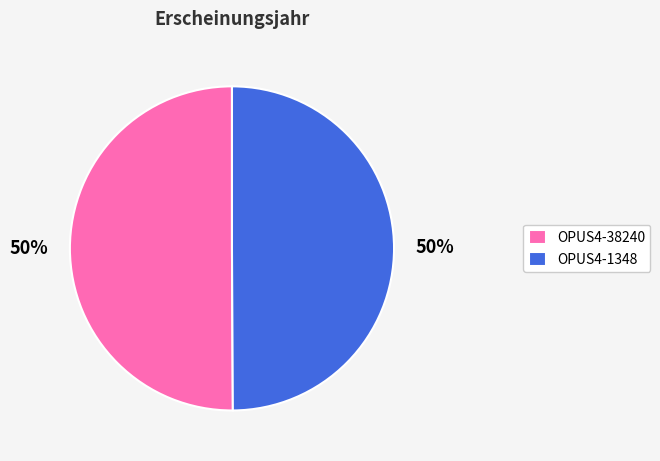

To the nearest percent, what portion does OPUS4-38240 represent?

50%